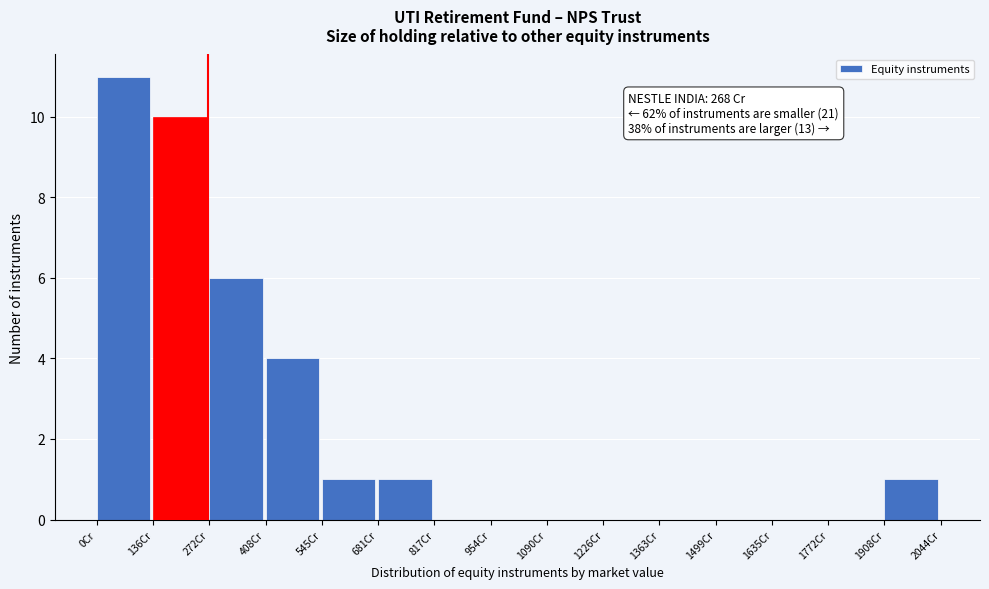

Over which range of the x-axis is the bar tallest?

0 to 140